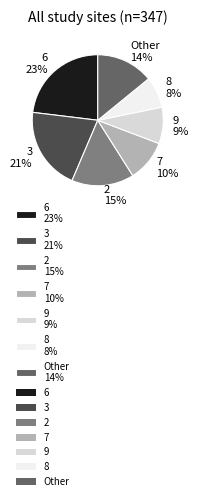

To the nearest percent, what is the combined percentage of Other 14% and 7 10%?

24%